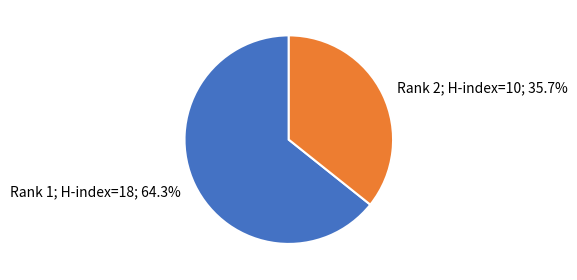

What is the ratio of the value at Rank 2; H-index=10; 35.7% to the value at Rank 1; H-index=18; 64.3%?

0.6